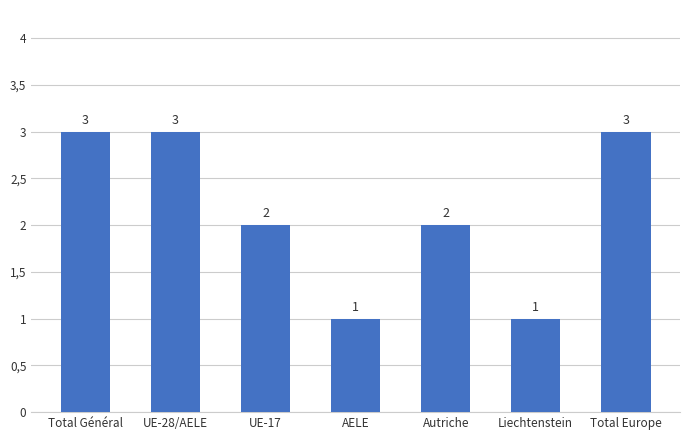

At which category does the chart reach its peak across all series?

Total Général